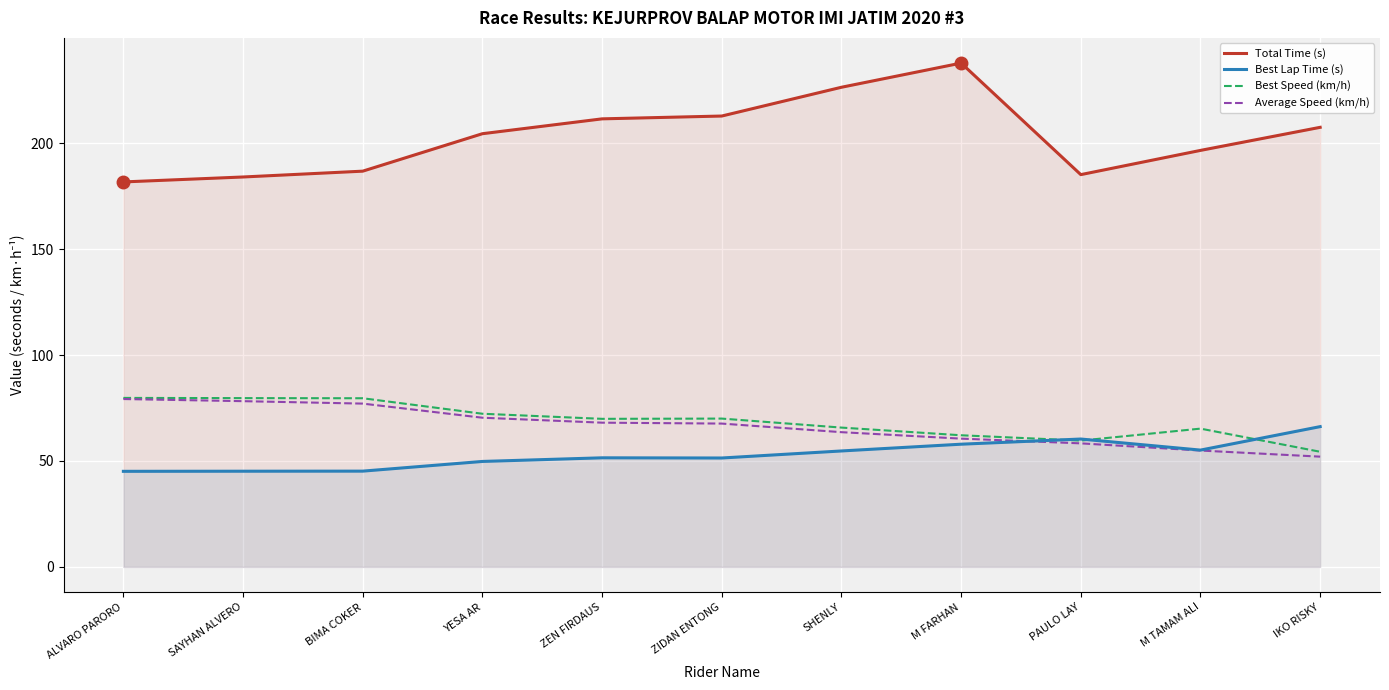

How many interior local valleys does the Best Lap Time (s) series have?

2